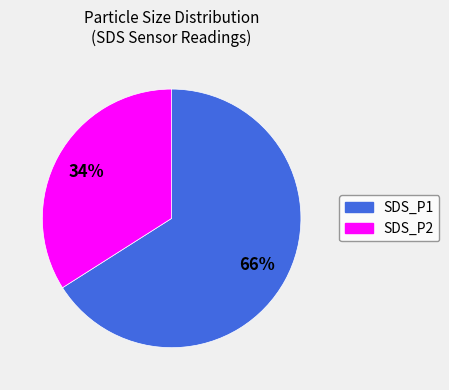

Is the sum of SDS_P1 and SDS_P2 greater than half?

Yes